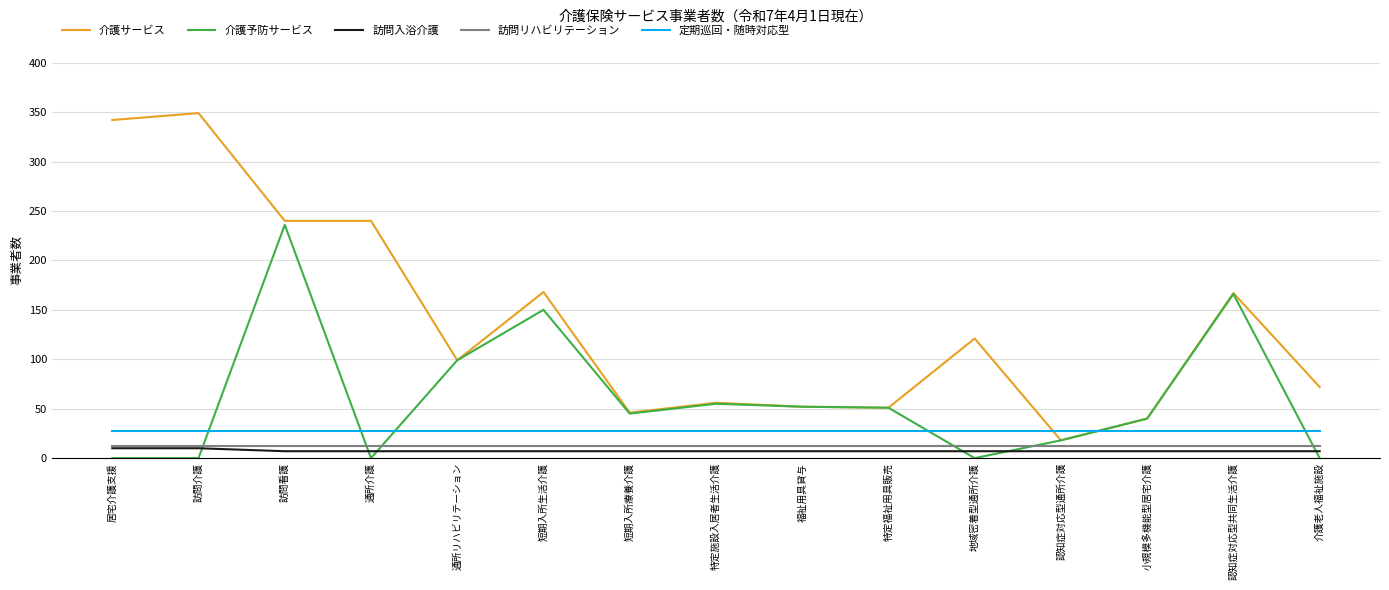

True or false: 訪問入浴介護 and 介護サービス intersect in this chart.

False